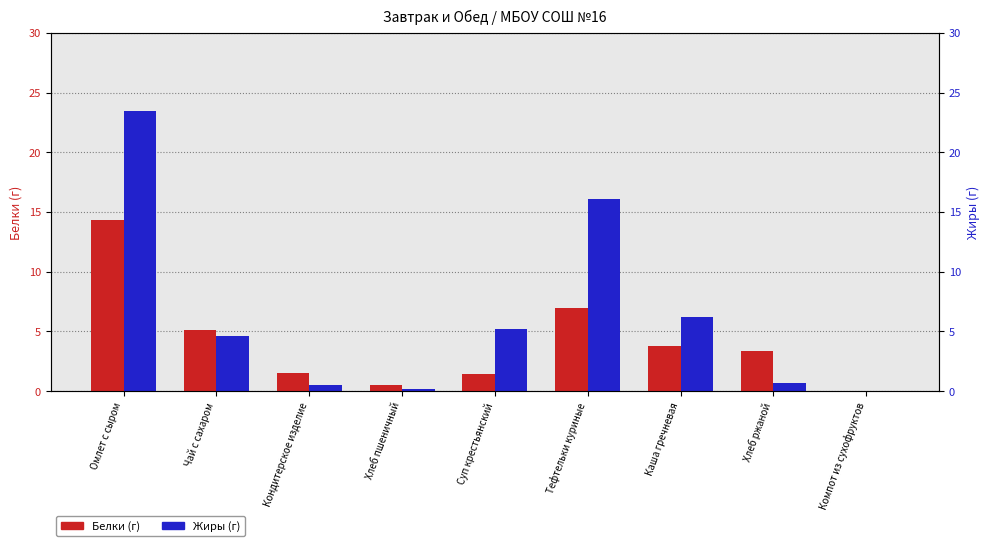

The Жиры series shows 4.6 at Чай с сахаром. True or false?

True